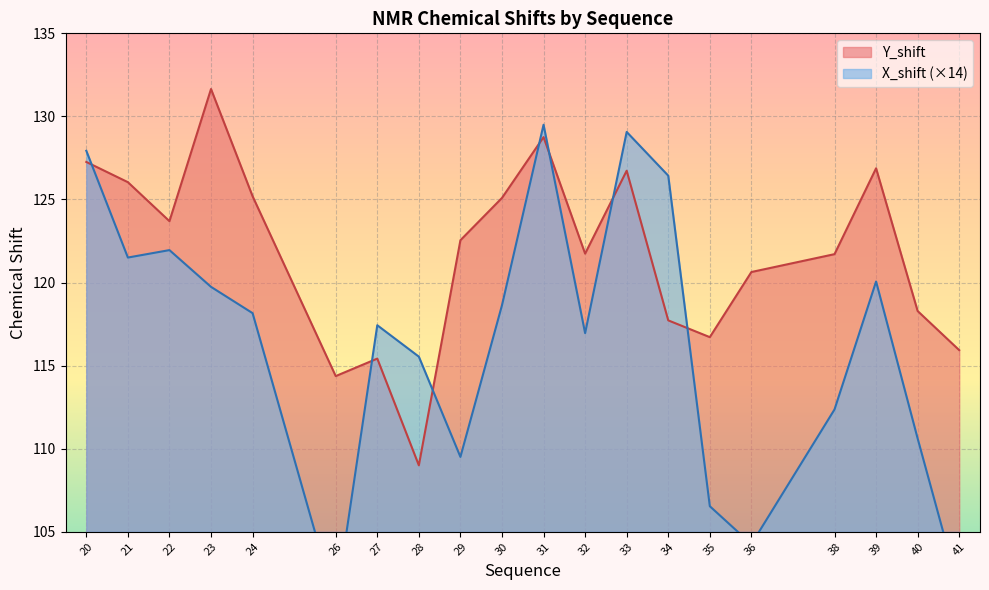

Between 20 and 33, which series saw the biggest shift?

X_shift